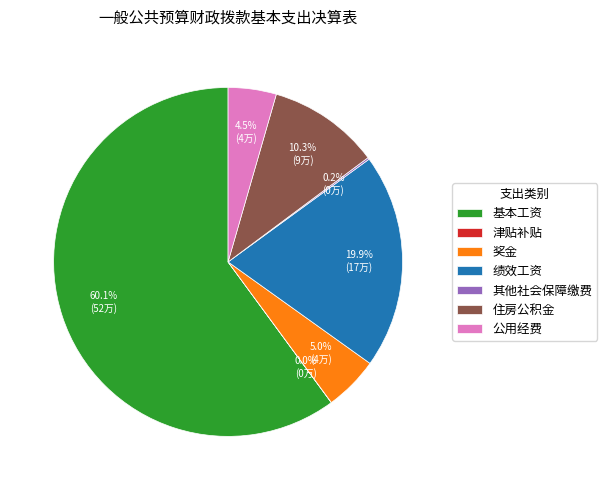

Which has a higher value, 奖金 or 基本工资?

基本工资